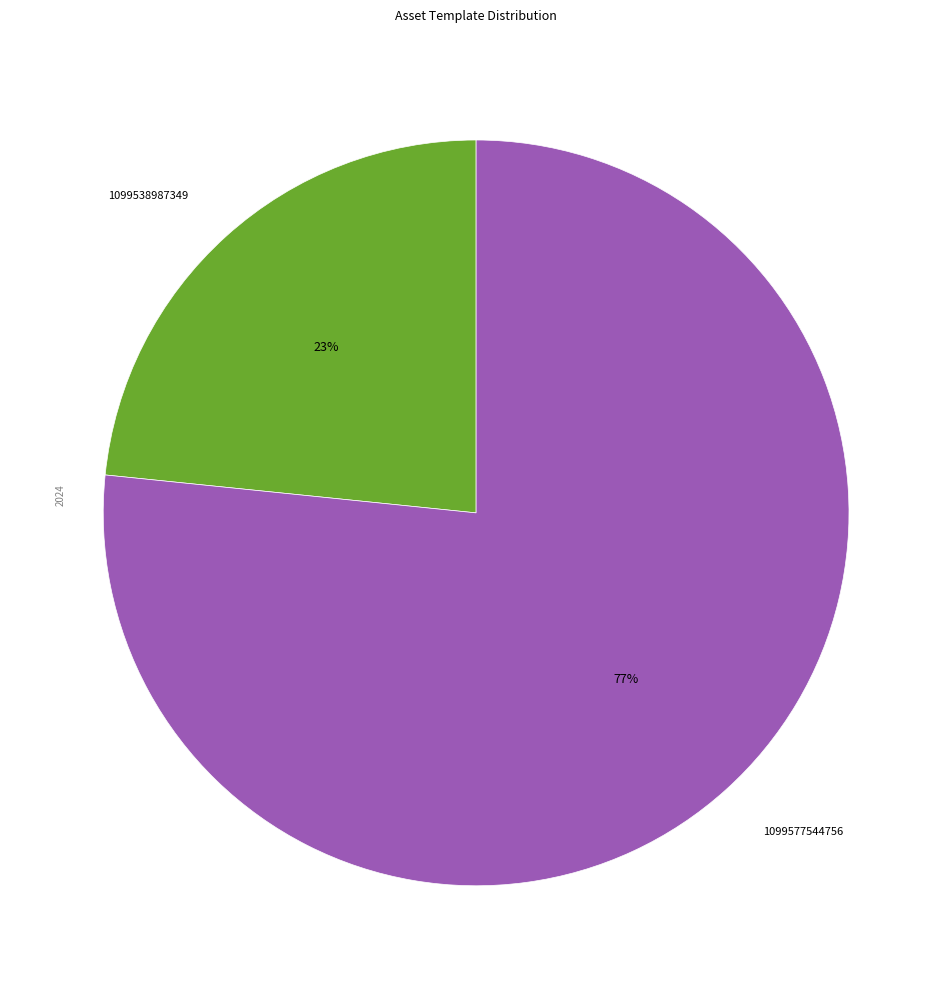

What is the smallest slice in the pie chart?

1099538987349